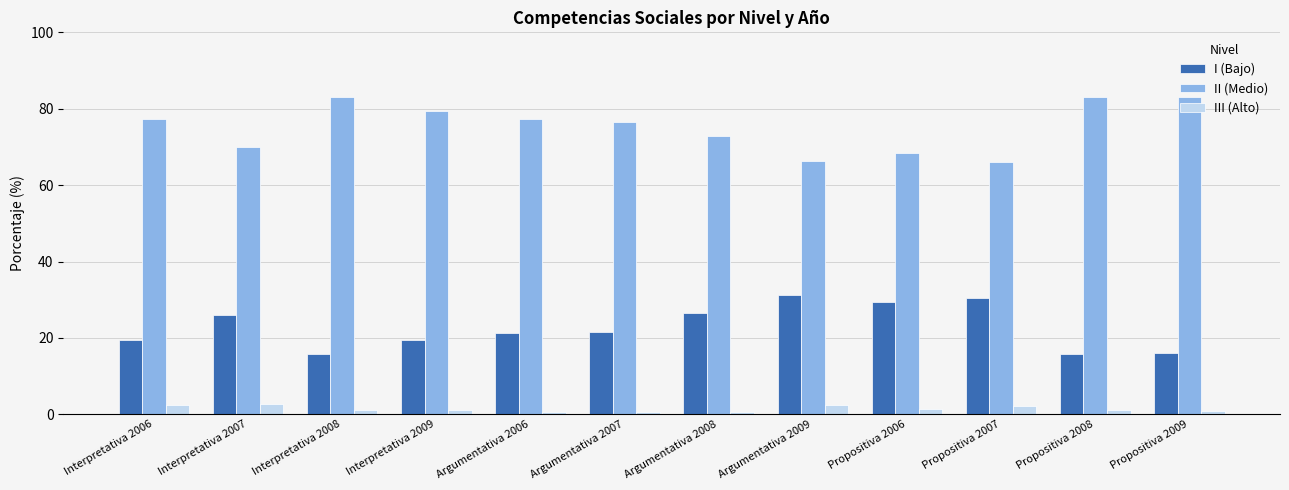

How many groups of bars are there?

12